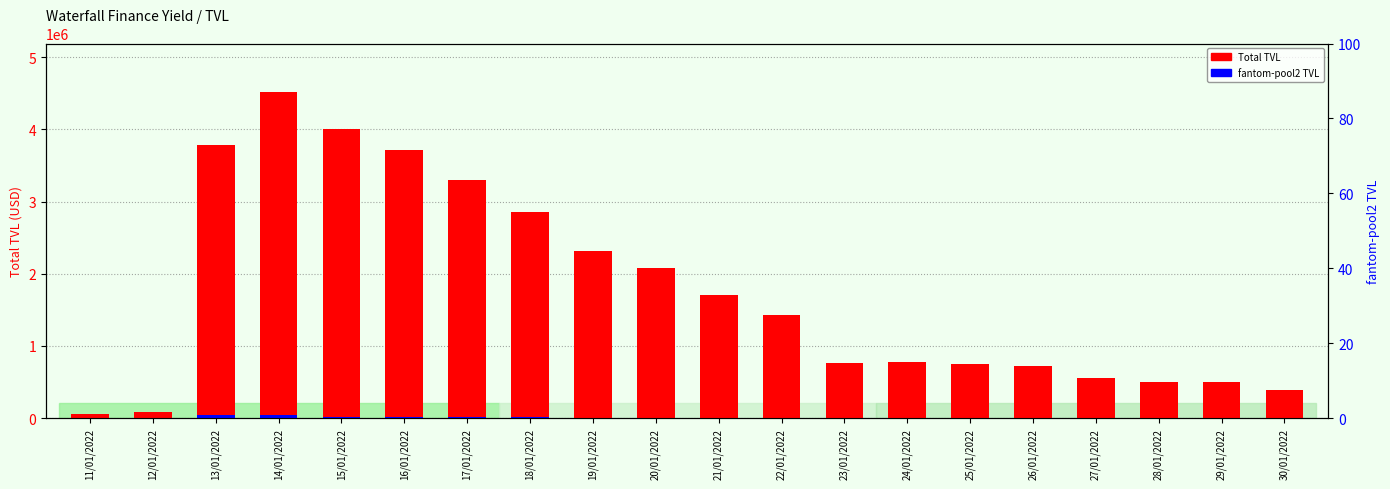

Rank the series by their maximum value, from lowest to highest.

fantom-pool2 TVL, Total TVL